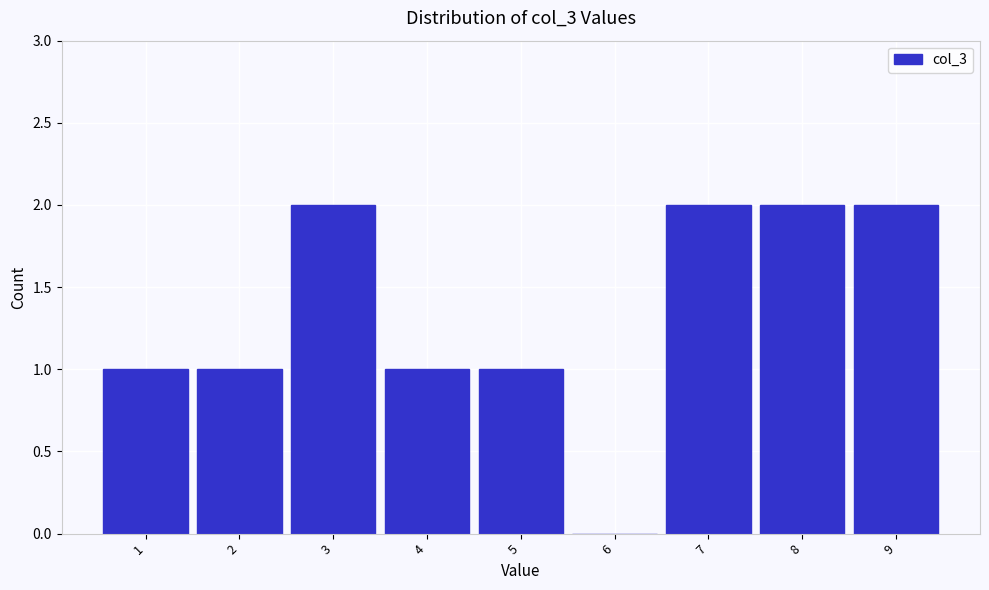

Reading left to right, extract all data points from this chart.

1=1	2=1	3=2	4=1	5=1	6=0	7=2	8=2	9=2